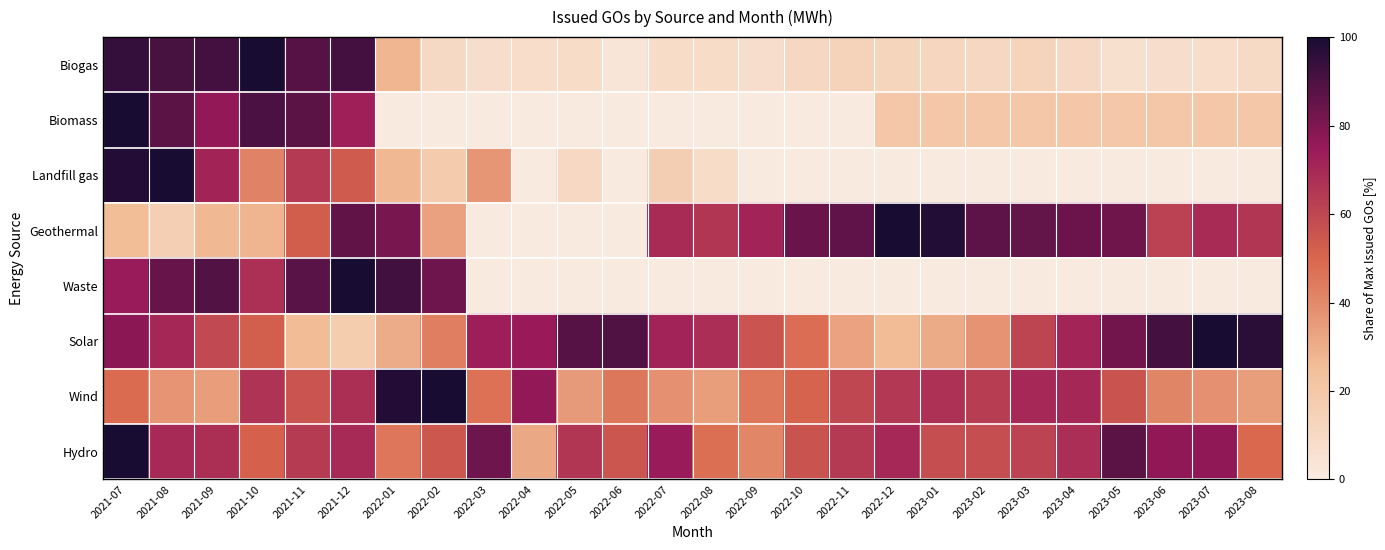

Which has a higher value, 2021-09 or 2022-06?

2021-09